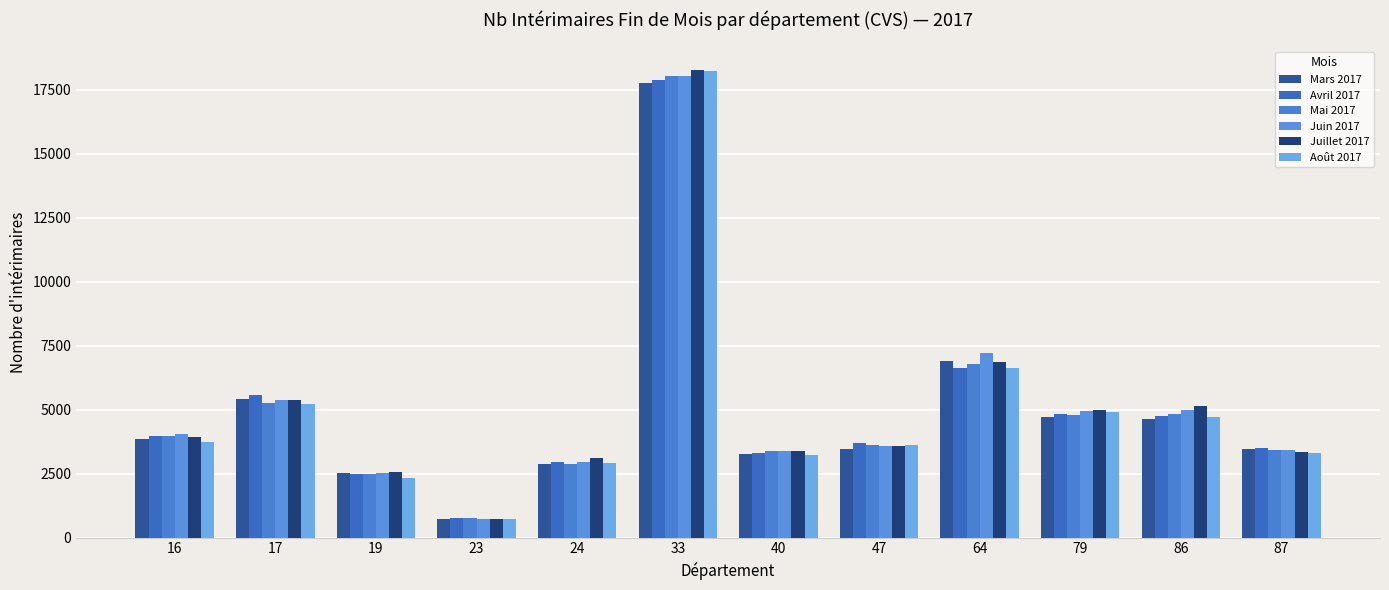

Reading right to left, what are all the values shown in this chart?

Mars 2017: 3446.6	4623.5	4713.2	6919.1	3447.1	3272.4	17754.9	2882.5	734.9	2504.3	5414.6	3849.9
Avril 2017: 3498.3	4740.0	4831.1	6634.7	3695.3	3290.0	17891.3	2941.3	753.8	2490.6	5590.5	3962.1
Mai 2017: 3407.3	4837.6	4790.7	6796.6	3633.6	3373.3	18052.4	2881.0	764.5	2494.8	5261.1	3954.6
Juin 2017: 3437.6	4975.9	4963.6	7207.5	3572.6	3369.1	18026.8	2939.5	733.4	2511.8	5382.6	4042.9
Juillet 2017: 3361.8	5146.5	4999.3	6873.1	3567.0	3370.6	18282.3	3127.4	740.6	2578.7	5383.2	3912.4
Août 2017: 3312.7	4718.6	4921.2	6610.1	3608.4	3235.5	18247.9	2897.7	708.4	2314.4	5223.1	3749.9